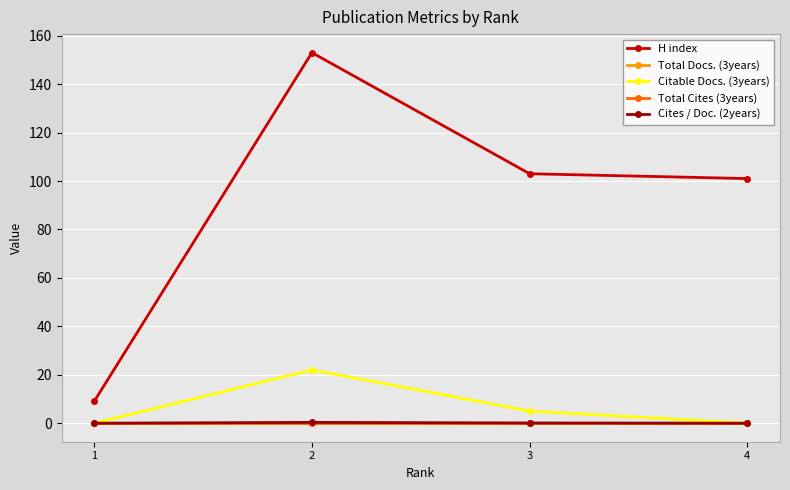

True or false: Total Docs. (3years) and H index intersect in this chart.

False